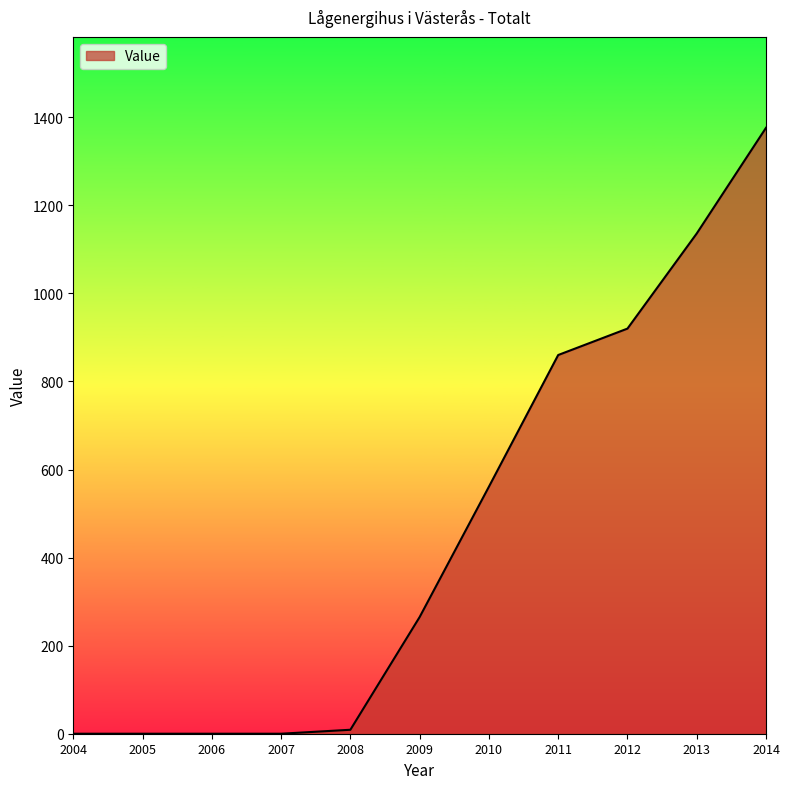

Which has a higher value, 2014 or 2010?

2014